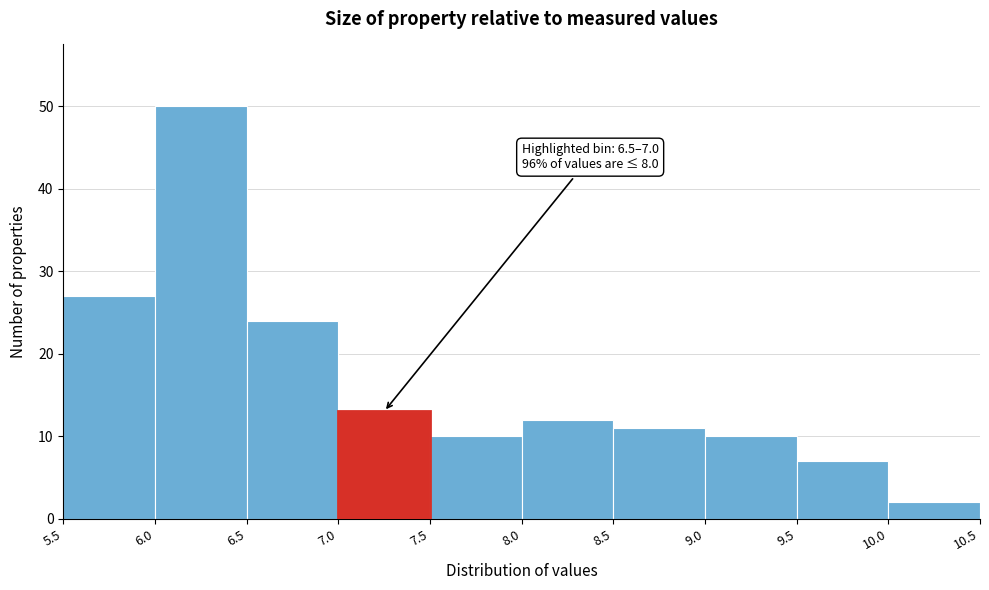

Over which range of the x-axis is the bar tallest?

6.0 to 6.5